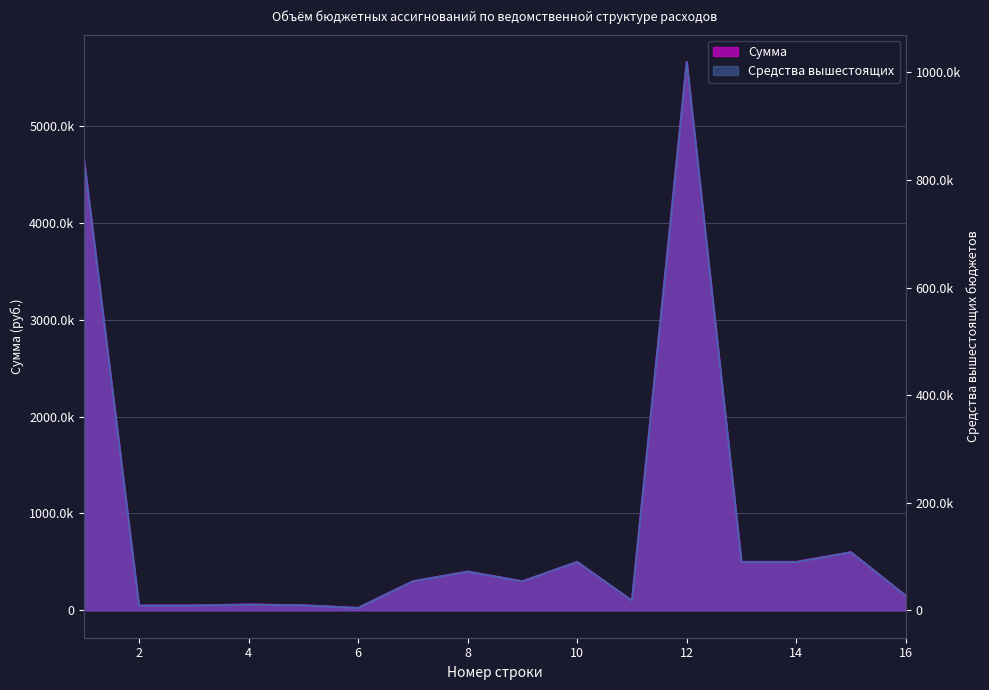

How many interior local peaks (higher than both neighbors) does the data have?

5